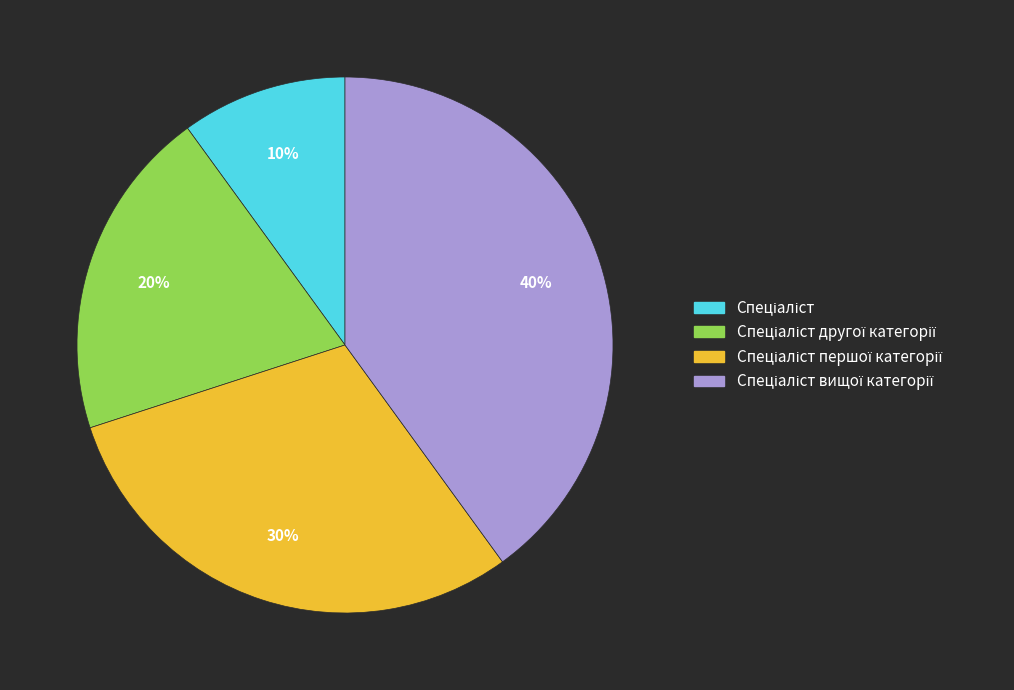

Count the number of slices in the pie.

4